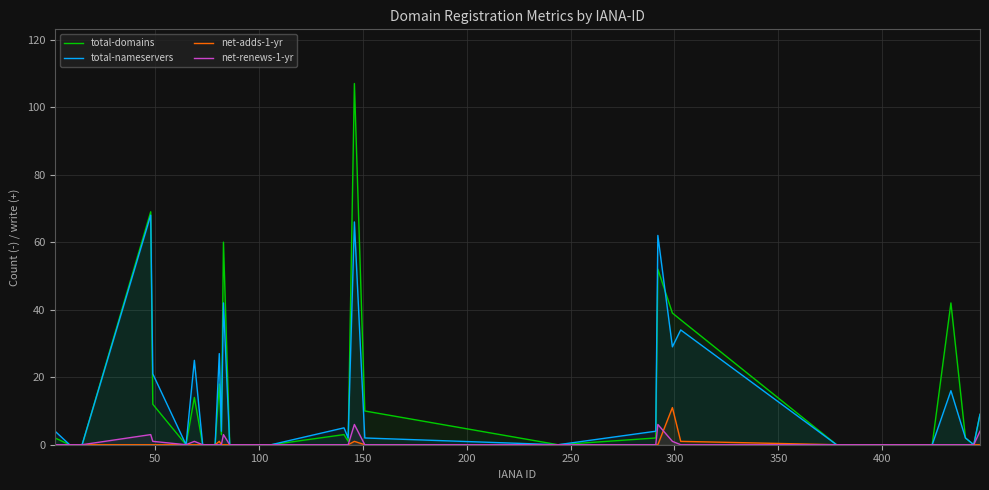

True or false: total-domains and total-nameservers intersect in this chart.

True